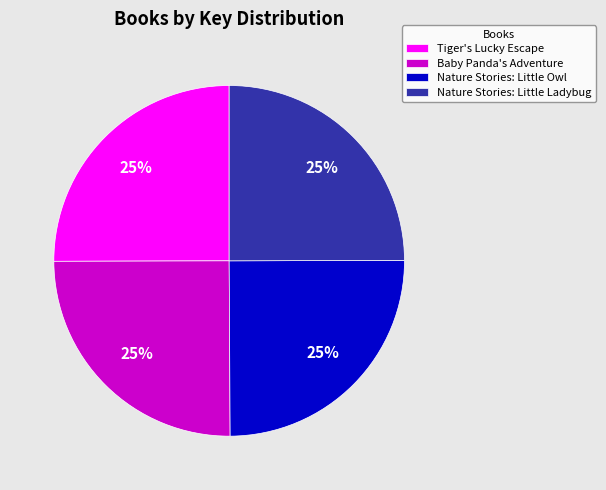

Approximately how many times larger is the value at Baby Panda's Adventure compared to Nature Stories: Little Ladybug?

1.0